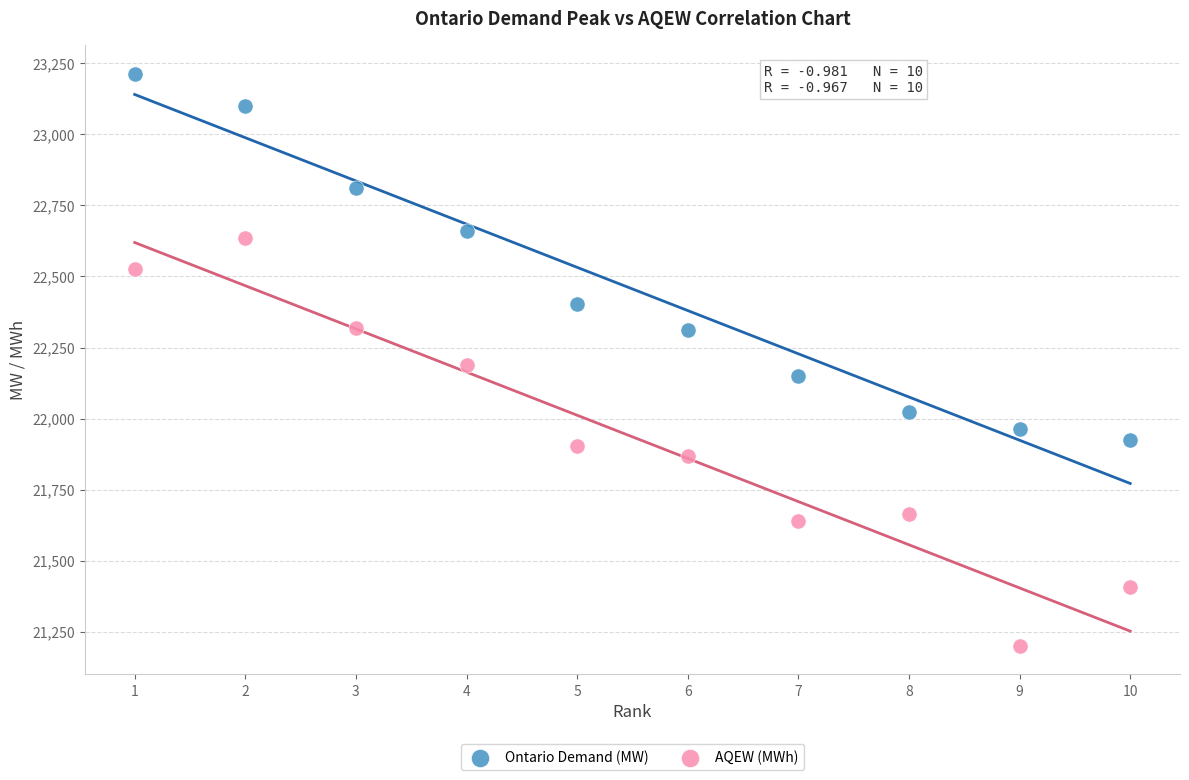

Which series reaches the maximum Y coordinate?

Ontario Demand (MW)